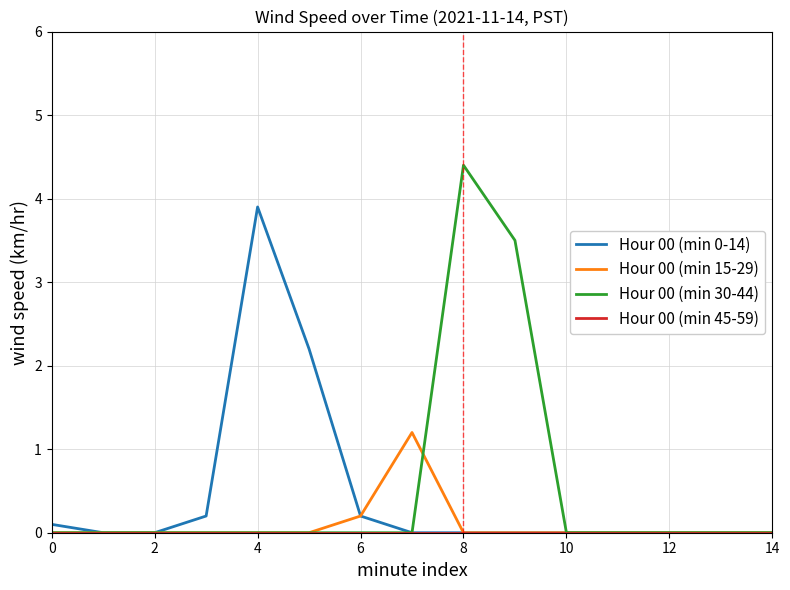

What is the highest value of the Hour 00 (min 30-44) series?

4.4